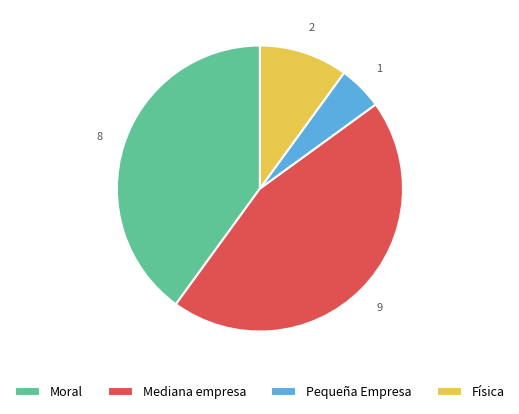

Rank the categories by value from lowest to highest.

Pequeña Empresa, Física, Moral, Mediana empresa